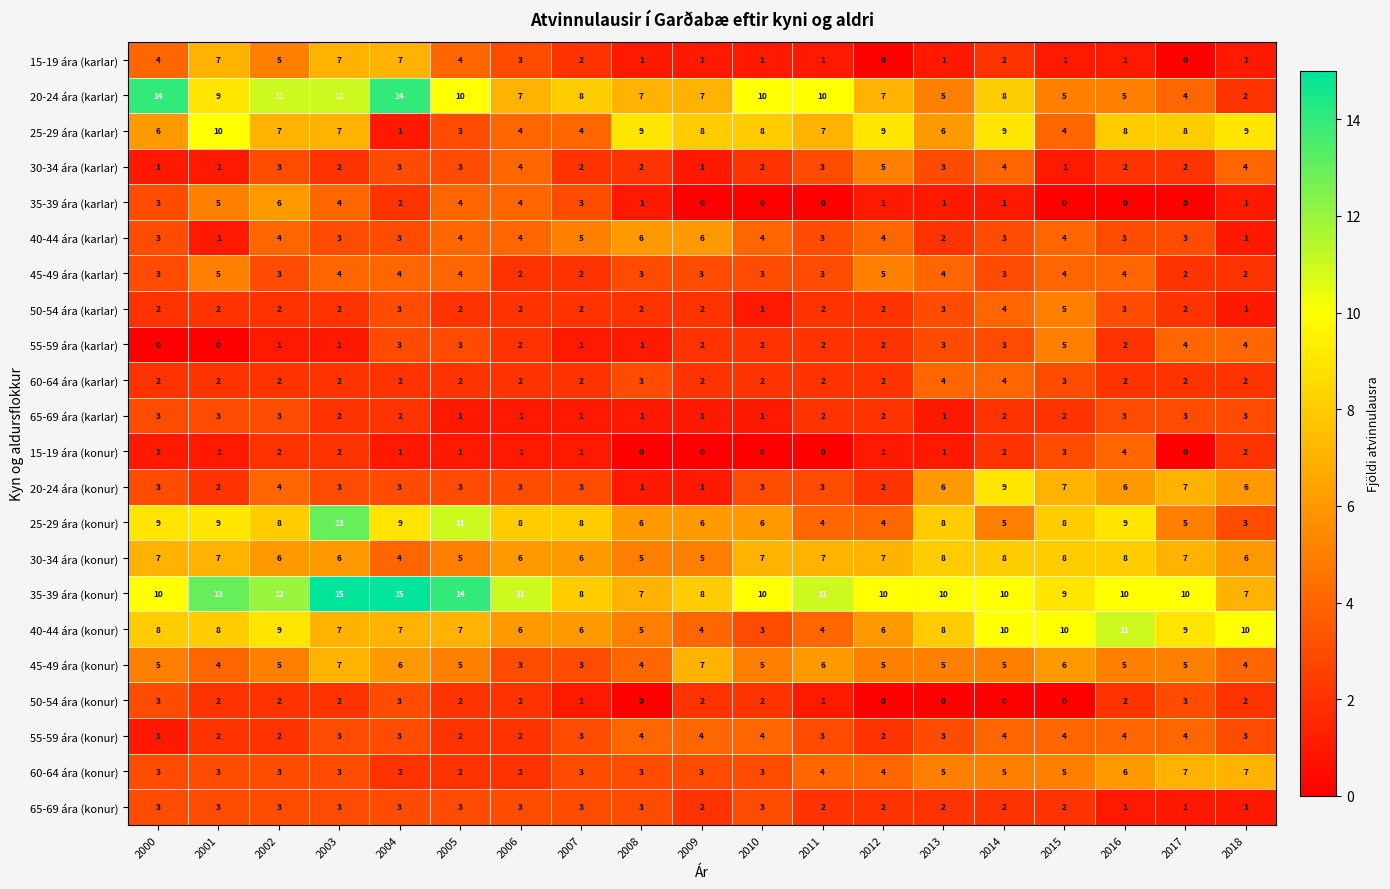

How many 35-39 ára (konur) values are between 9 and 12?

11